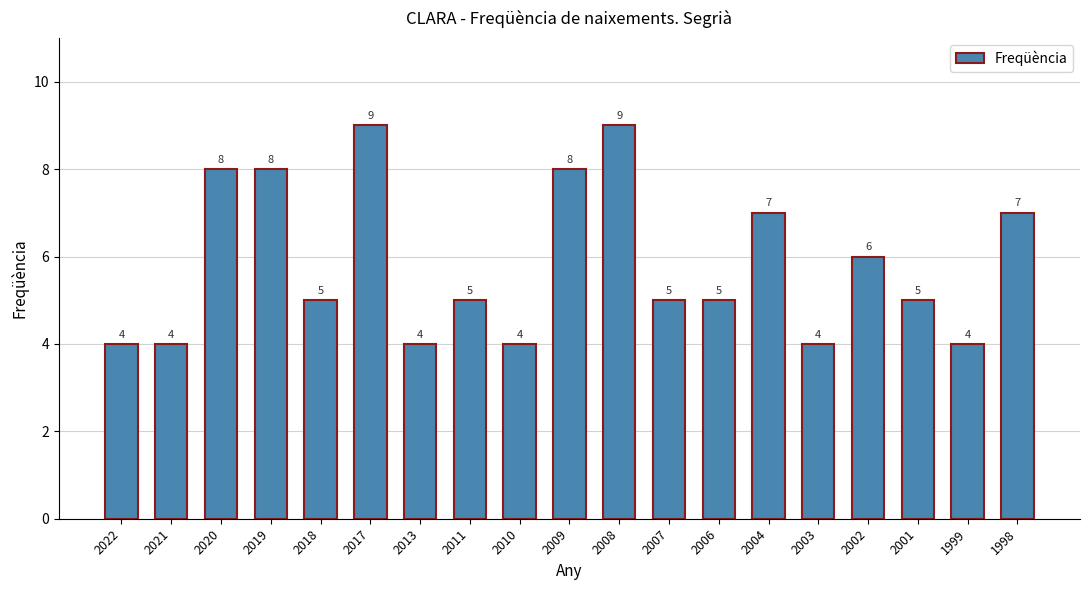

The value at 2021 is 6. True or false?

False